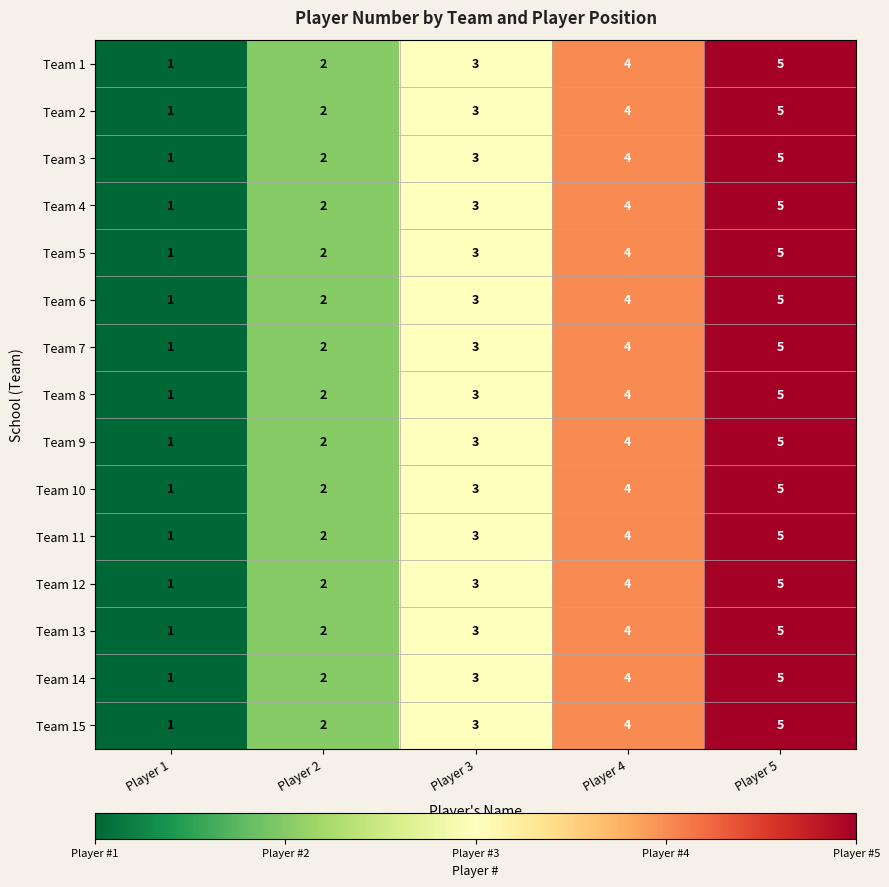

Read the Team 14 value at Player 5.

5